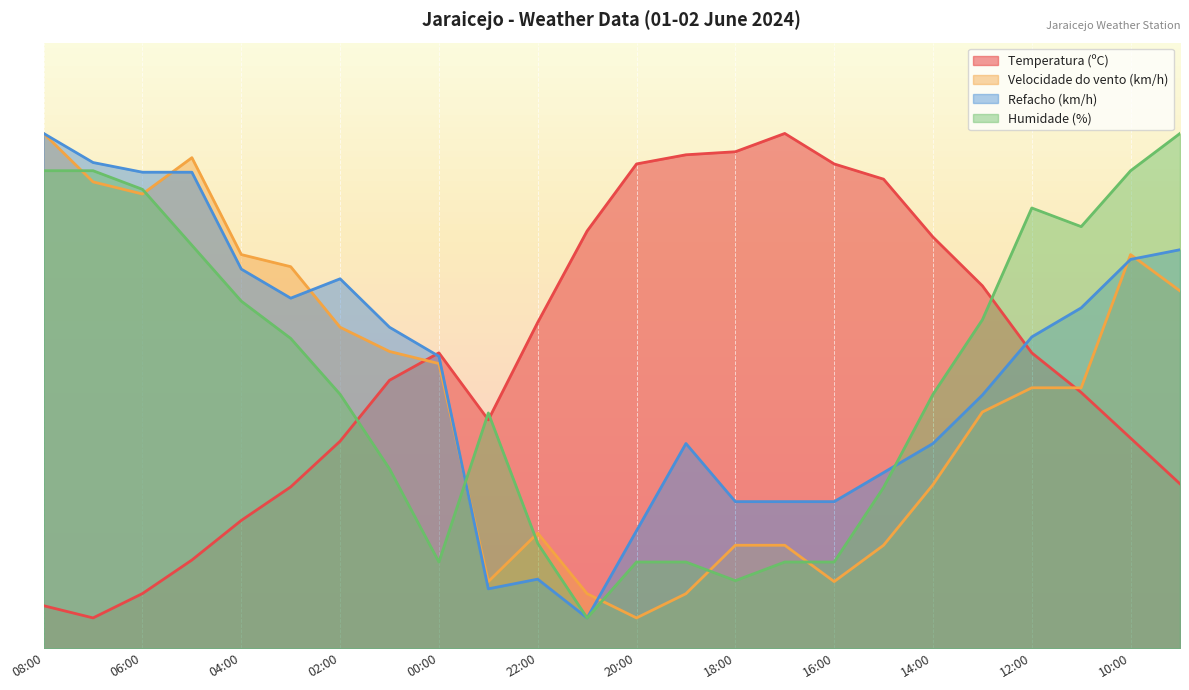

At which category does the chart reach its minimum across all series?

07:00